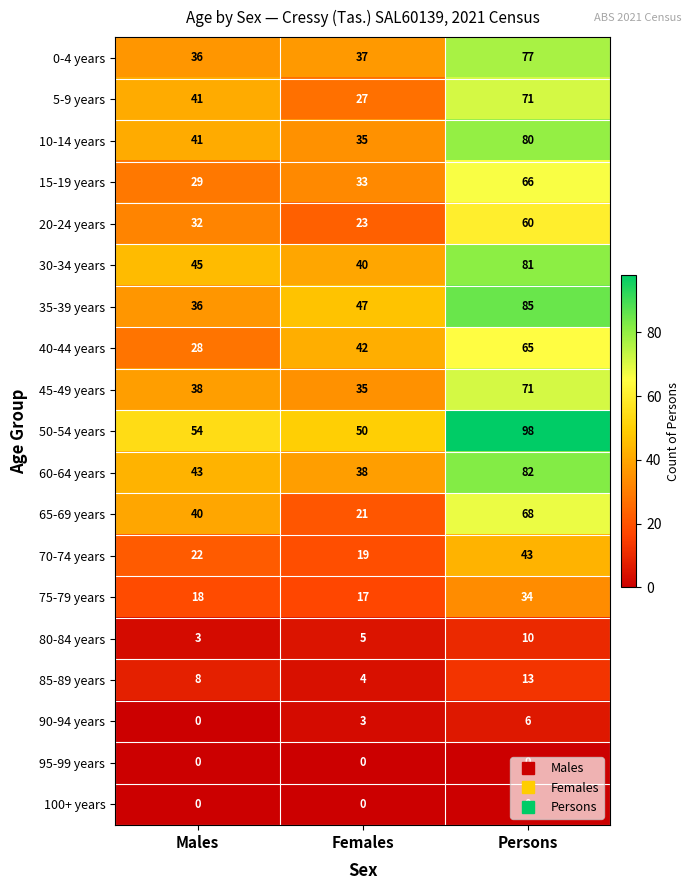

What is the sum of the 0-4 years values at Males and Females?

73